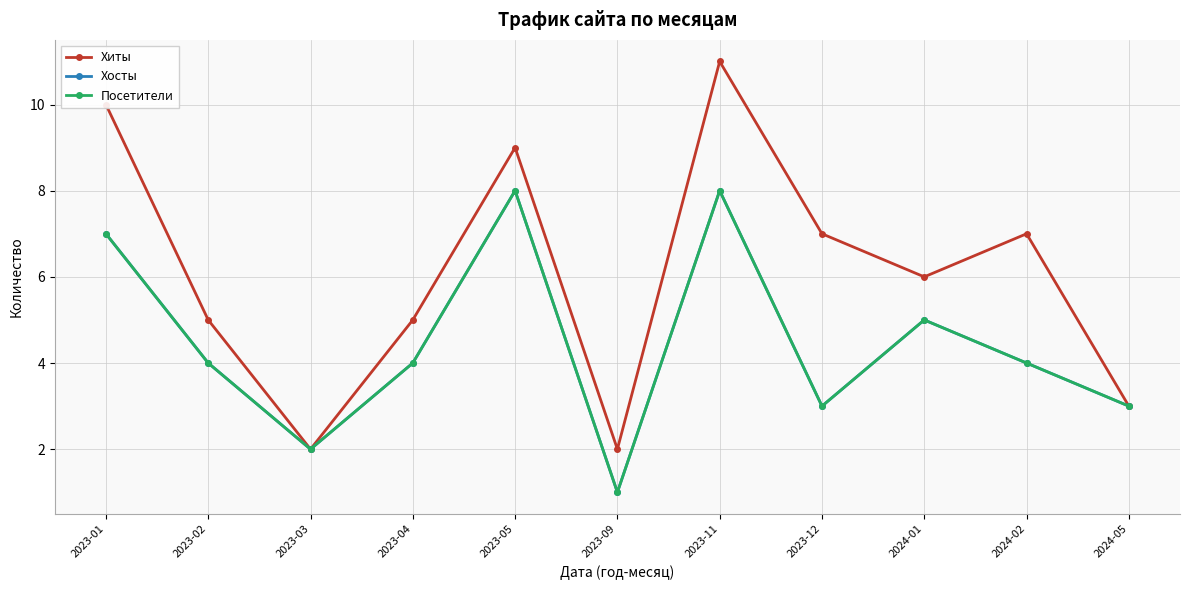

Rank the series at 2023-01 from highest to lowest value.

Хиты, Хосты, Посетители